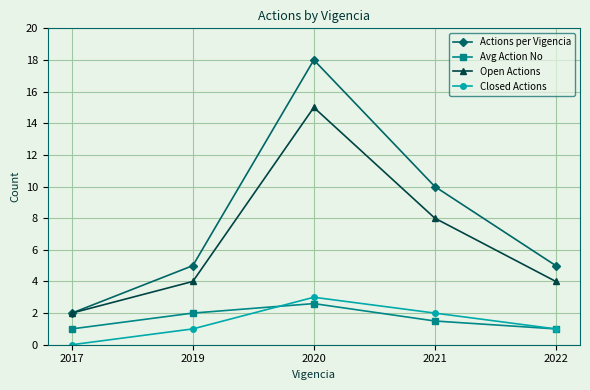

True or false: Open Actions has more than 0 points higher than both neighbors.

True